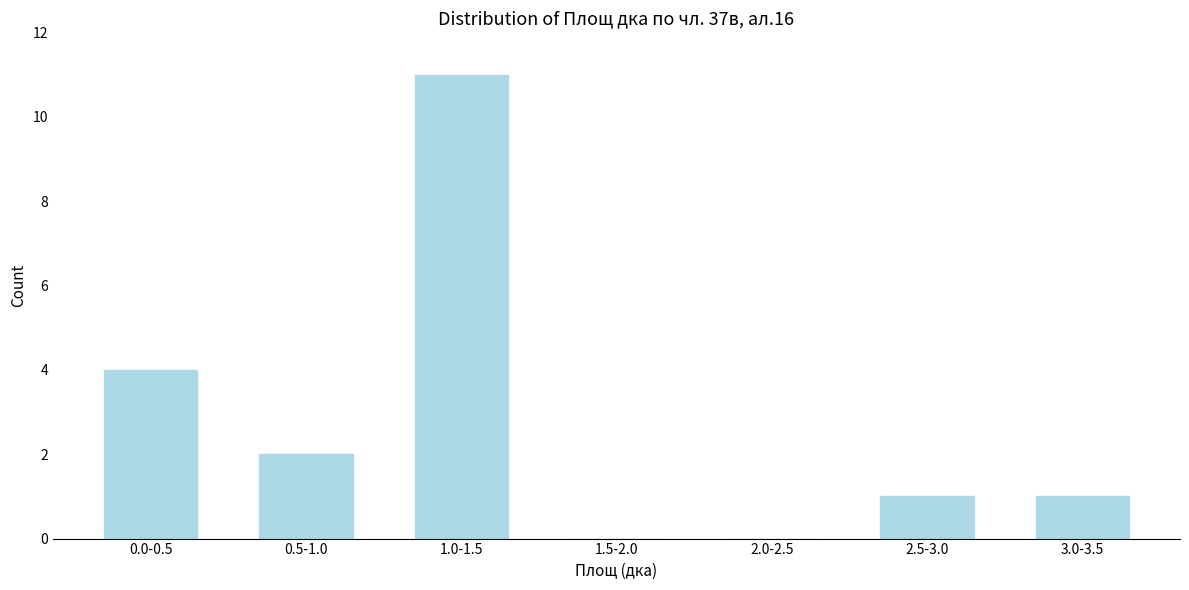

Reading right to left, transcribe all the data shown in this chart.

3.0-3.5=1	2.5-3.0=1	2.0-2.5=0	1.5-2.0=0	1.0-1.5=11	0.5-1.0=2	0.0-0.5=4